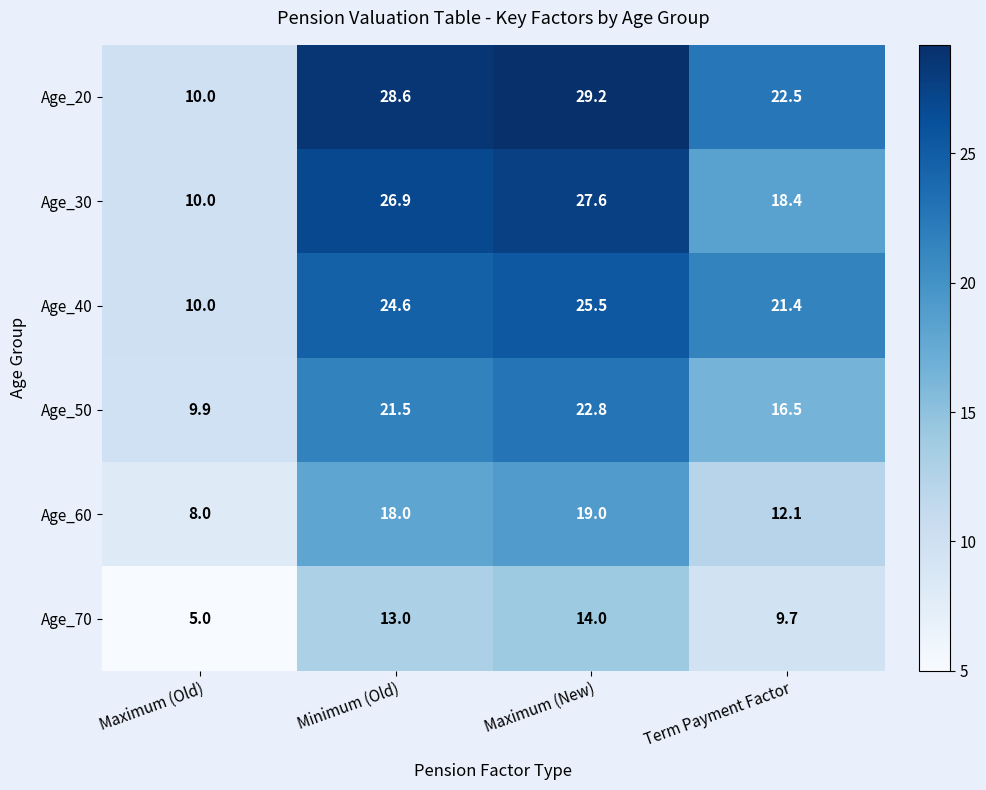

Reading left to right, transcribe all the data shown in this chart.

Age_20: 10.0	28.6	29.2	22.5
Age_30: 10.0	26.9	27.6	18.4
Age_40: 10.0	24.6	25.5	21.4
Age_50: 9.9	21.5	22.8	16.5
Age_60: 8.0	18.0	19.0	12.1
Age_70: 5.0	13.0	14.0	9.7